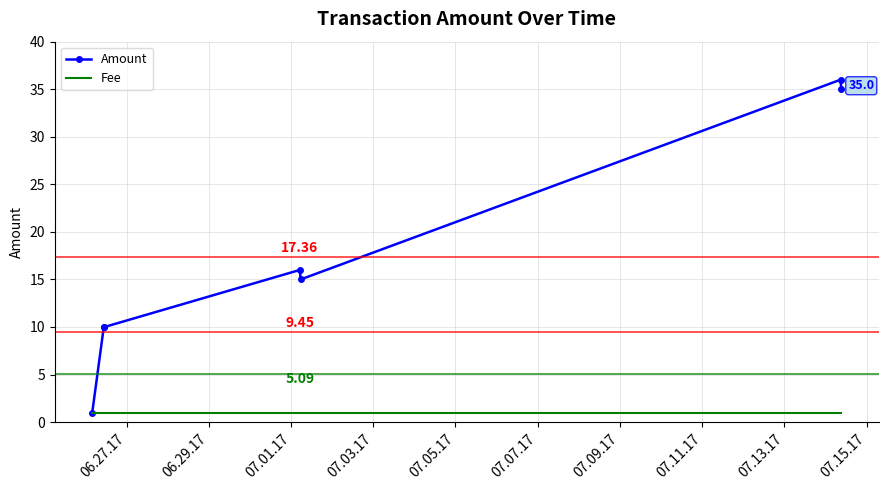

Rank the series by their maximum value, from lowest to highest.

Fee, Amount